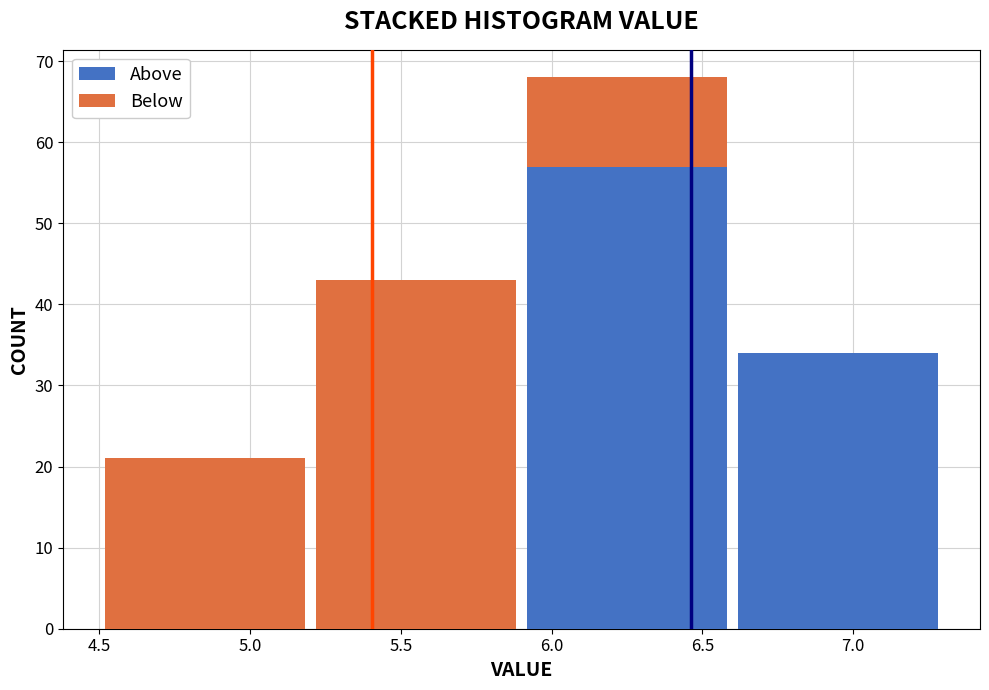

What is the total value across all series at 7.0?

34